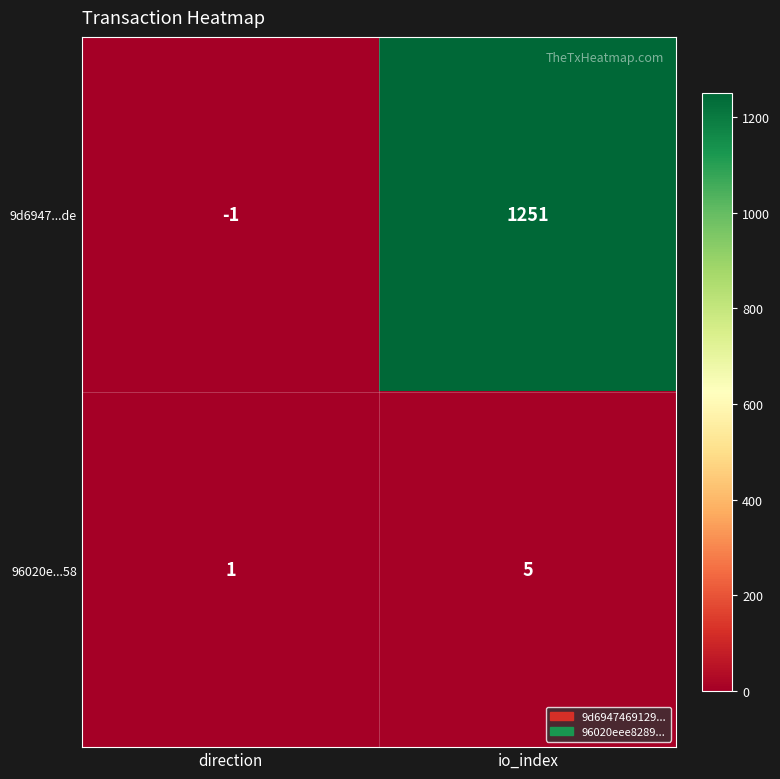

What is the sum of all 96020e...58 values?

6